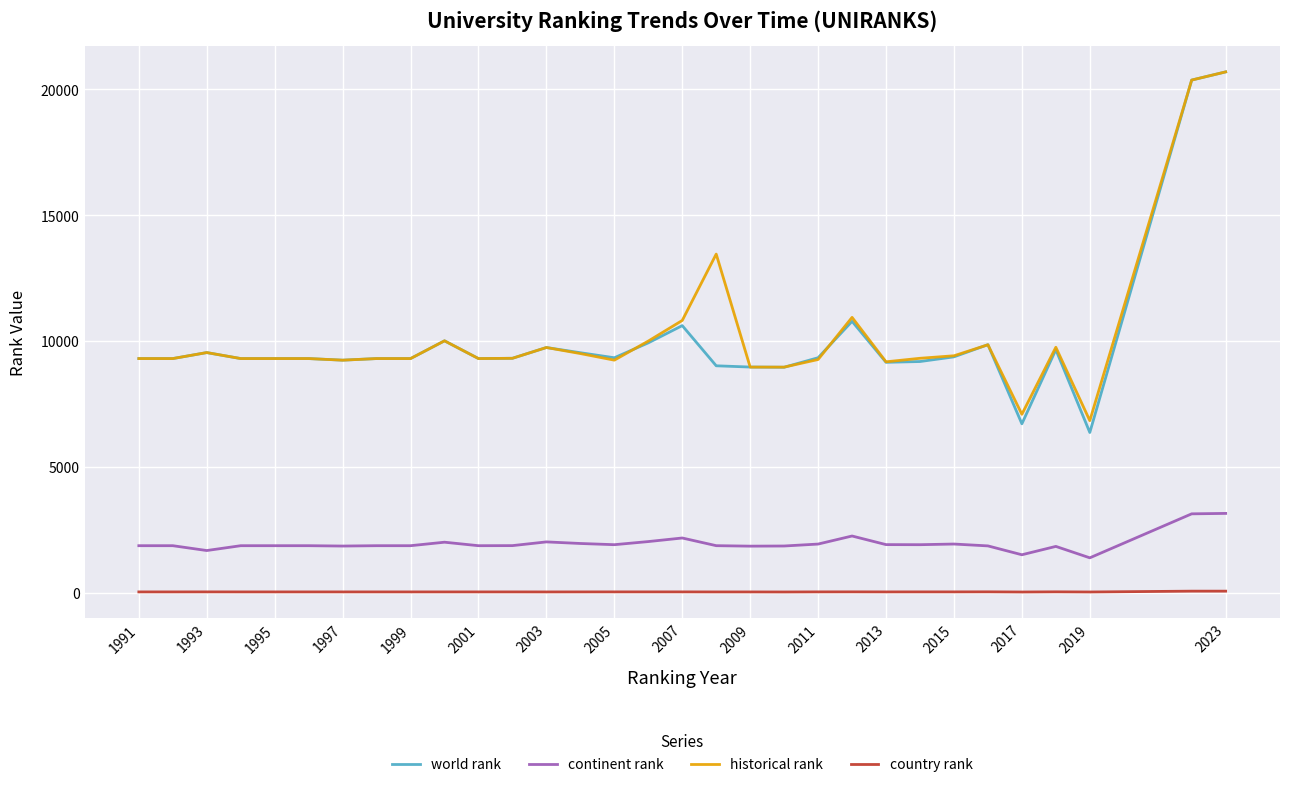

What is the lowest value of the world rank series?

6361